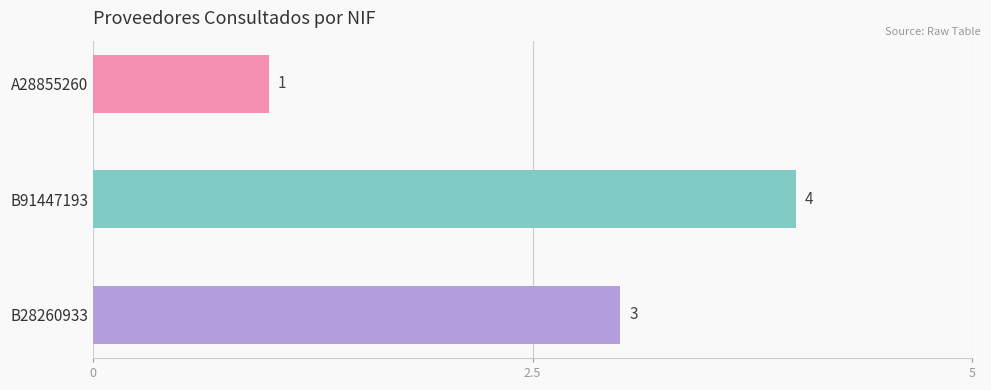

True or false: the data shows 5 at B91447193.

False